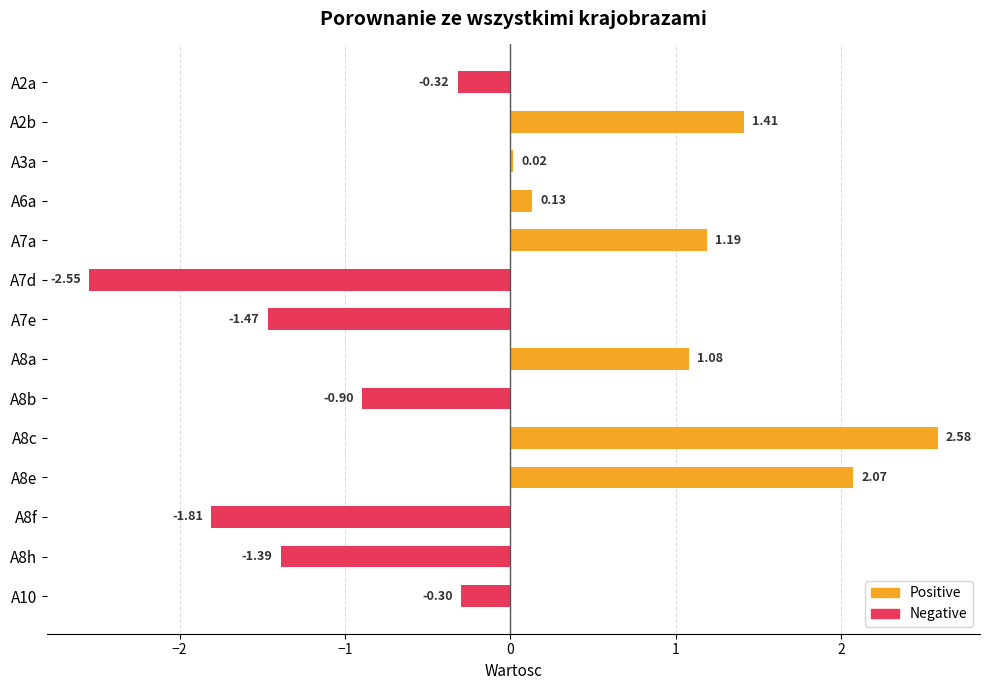

At A2b, list the series in order from smallest to largest.

Negative, Positive